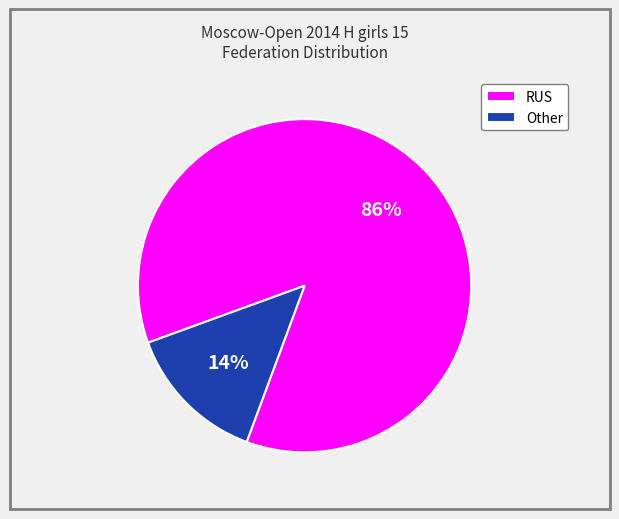

To the nearest percent, what is the combined percentage of RUS and Other?

100%